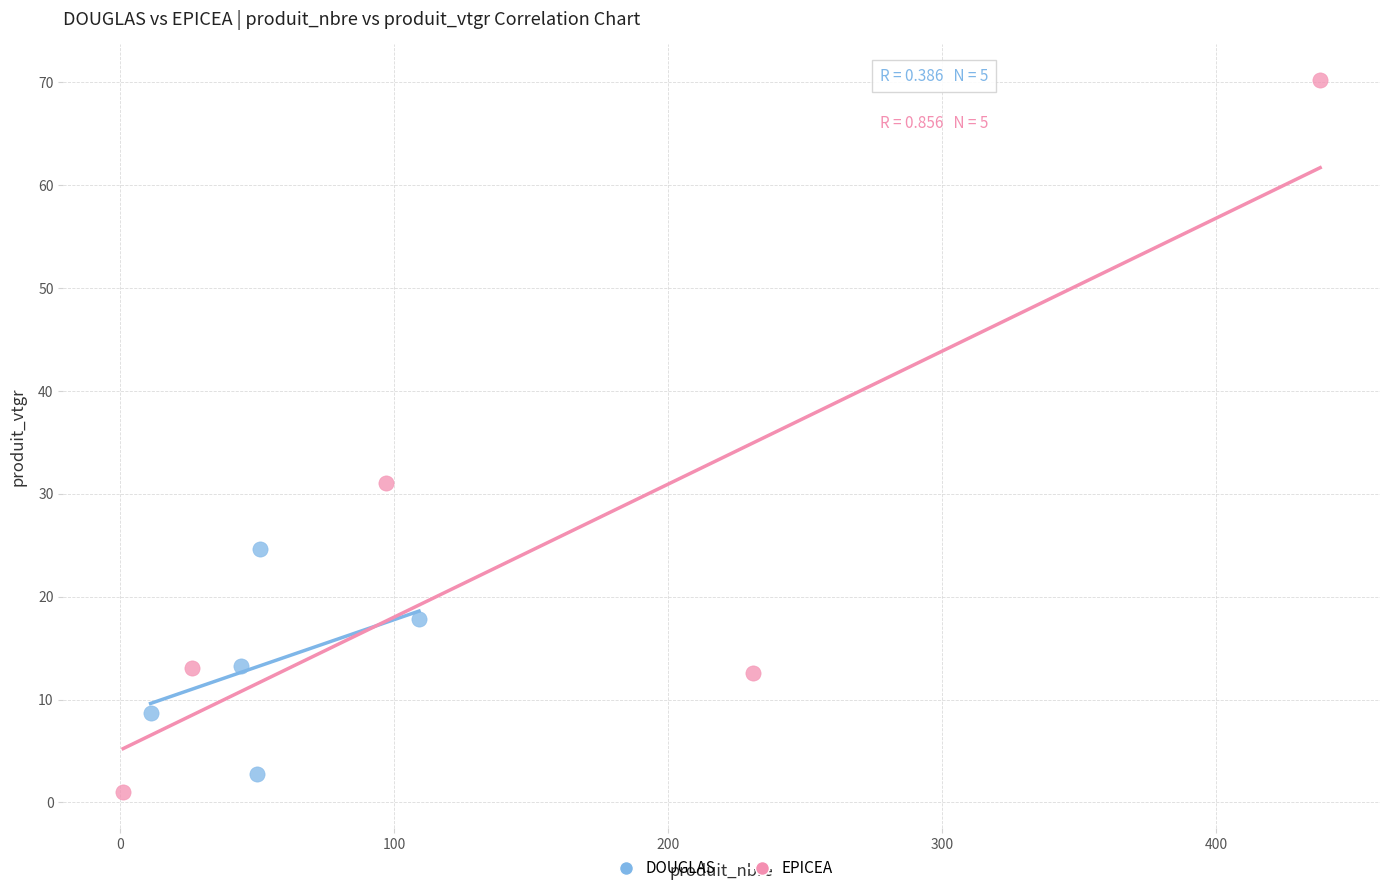

Which series contains the highest Y value?

EPICEA